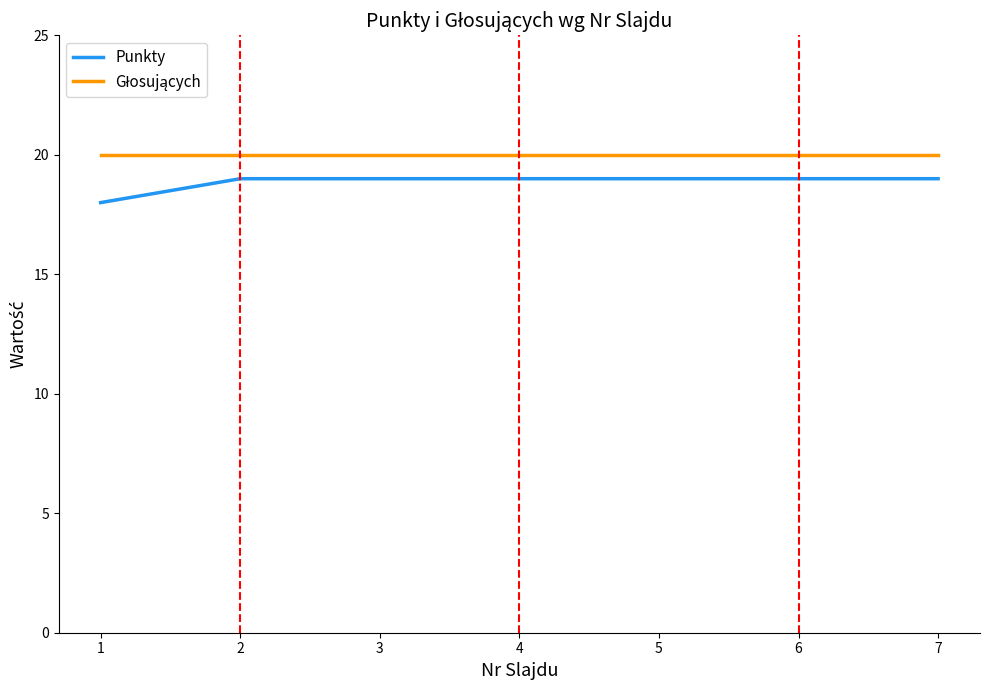

What is the total value across all series at 1?

38